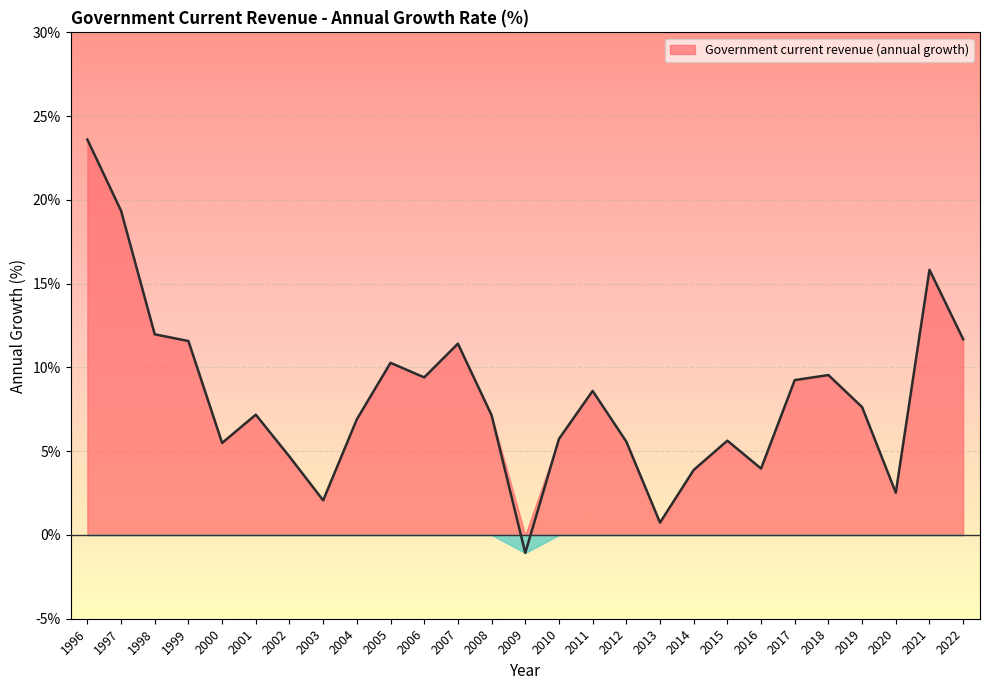

How many positive values are there?

26